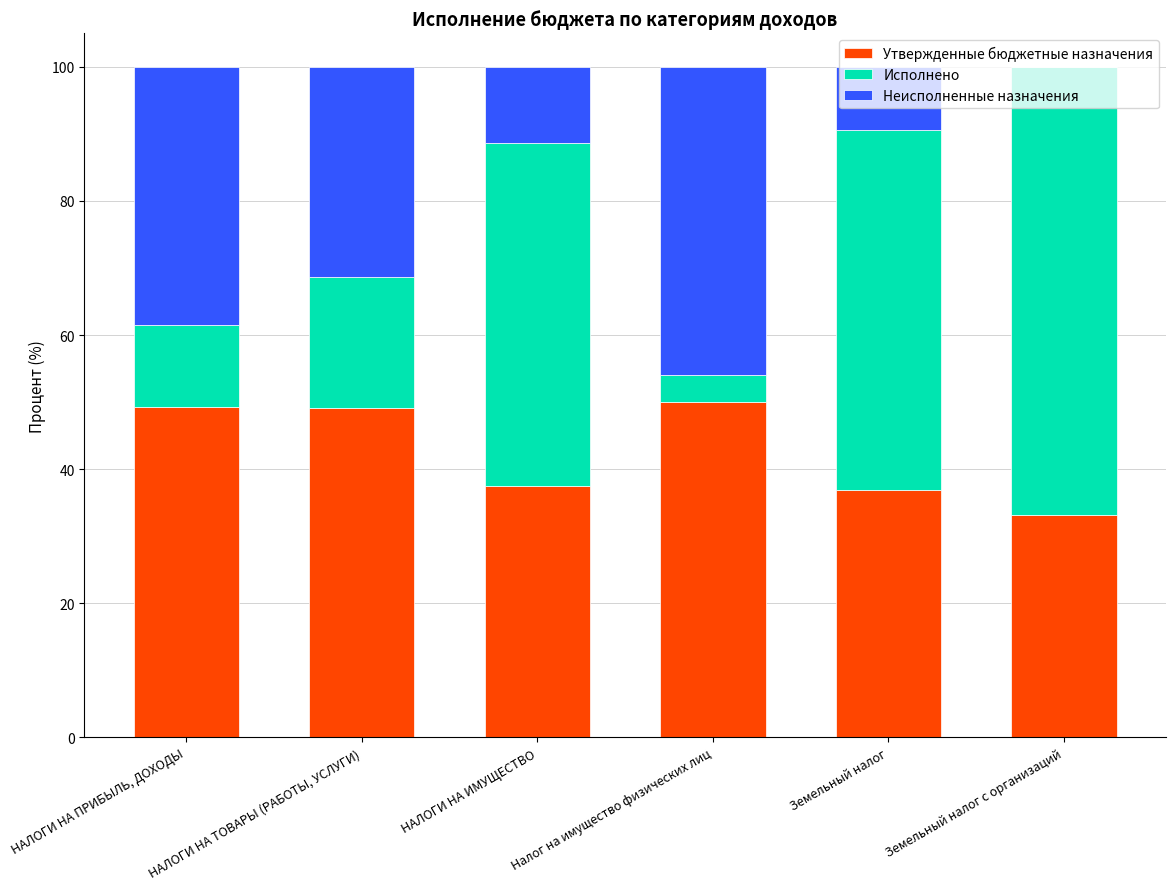

What is the total value across all series at Земельный налог?

100.0